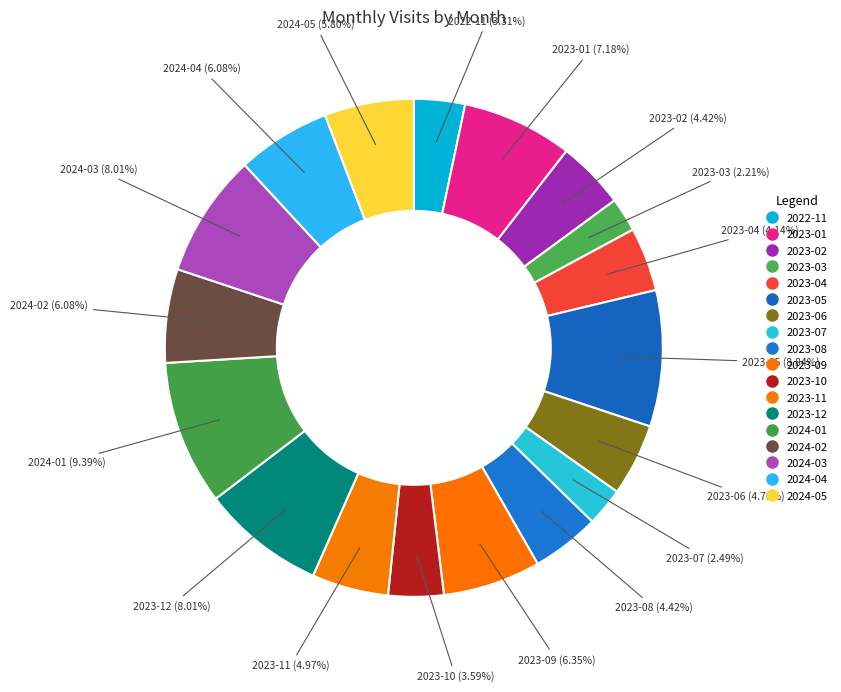

What is the largest slice in the pie chart?

2024-01